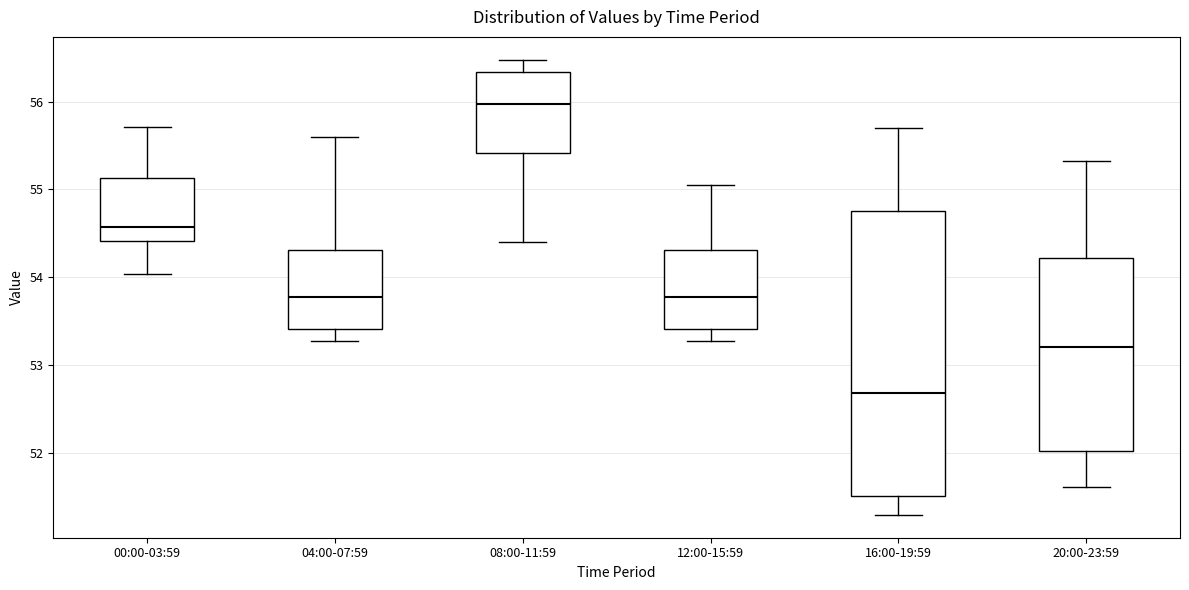

Reading left to right, read every box against the y-axis: the position of its median line, the range the box covers, and the ends of its whiskers. The values are not printed on the chart, so give them approximately, as read against the axis.

00:00-03:59: median 54.6, box 54.4 to 55.1, whiskers 54.0 to 55.7
04:00-07:59: median 53.8, box 53.4 to 54.3, whiskers 53.3 to 55.6
08:00-11:59: median 56.0, box 55.4 to 56.3, whiskers 54.4 to 56.5
12:00-15:59: median 53.8, box 53.4 to 54.3, whiskers 53.3 to 55.1
16:00-19:59: median 52.7, box 51.5 to 54.8, whiskers 51.3 to 55.7
20:00-23:59: median 53.2, box 52.0 to 54.2, whiskers 51.6 to 55.3